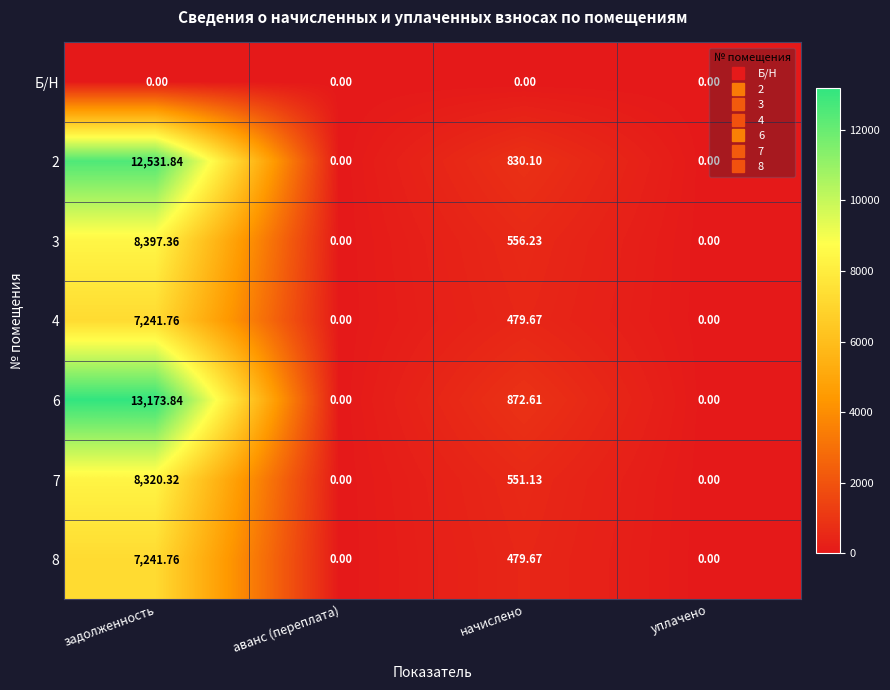

Which series has the largest total across all categories?

6